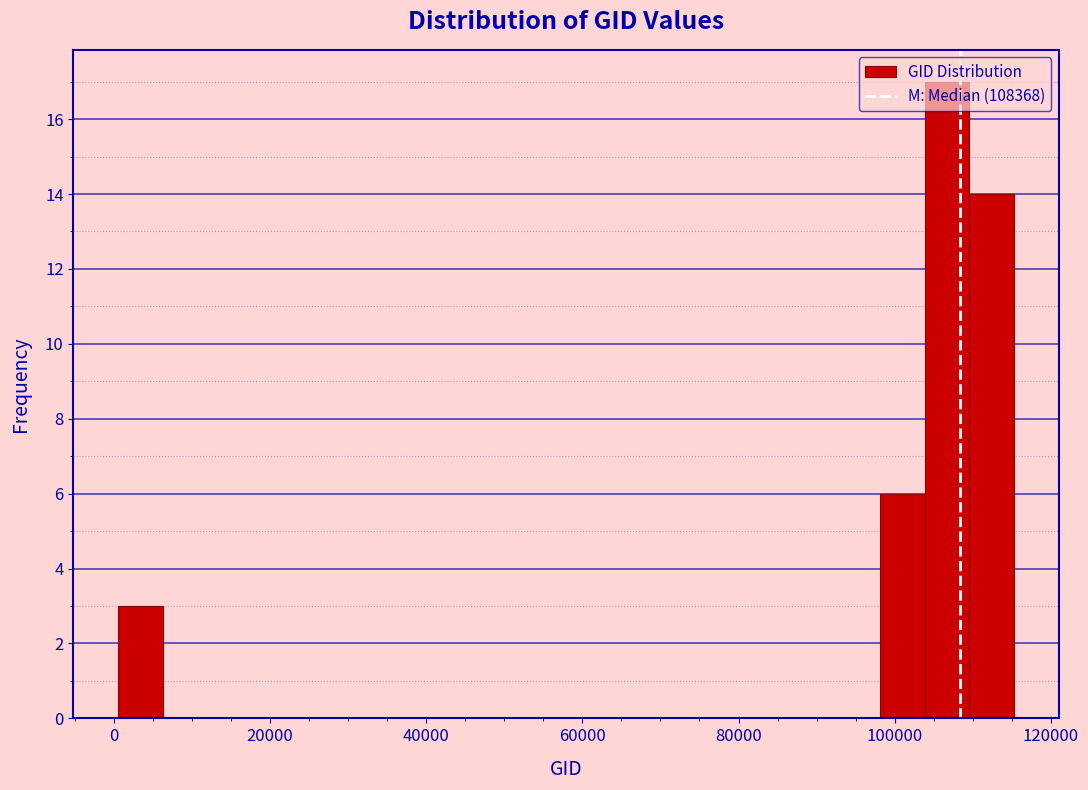

Around what value on the x-axis is the tallest bar? Give the approximate position of its centre, as read against the axis.

106000